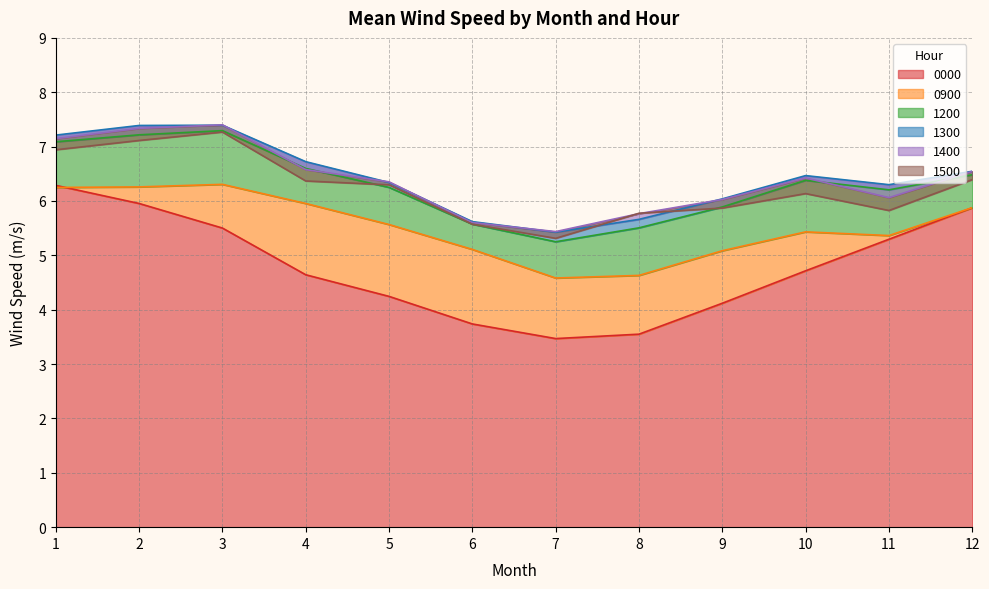

How many lines are shown in the chart?

6